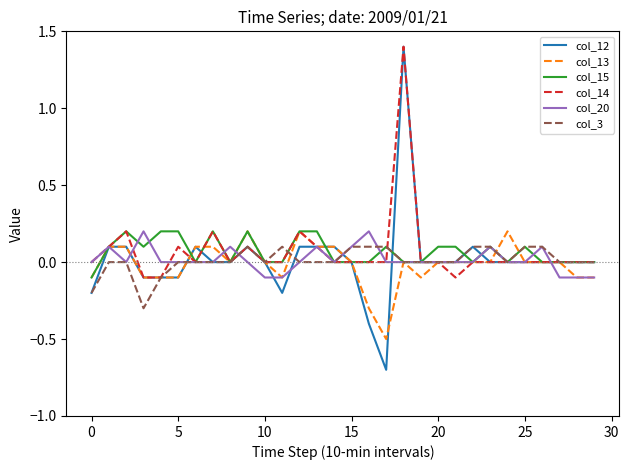

What is the smallest value displayed?

-0.7